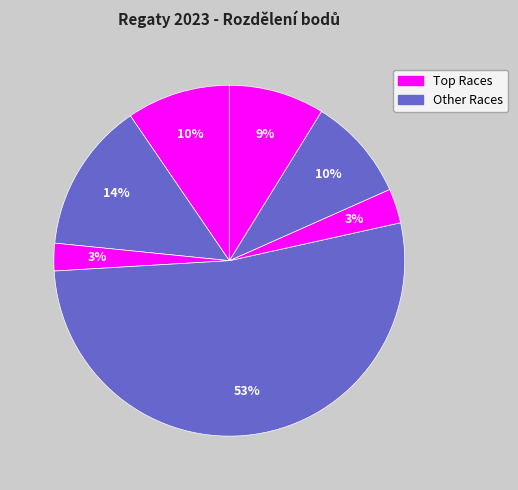

To the nearest percent, what is the difference between the largest and smallest slice percentages?

50%